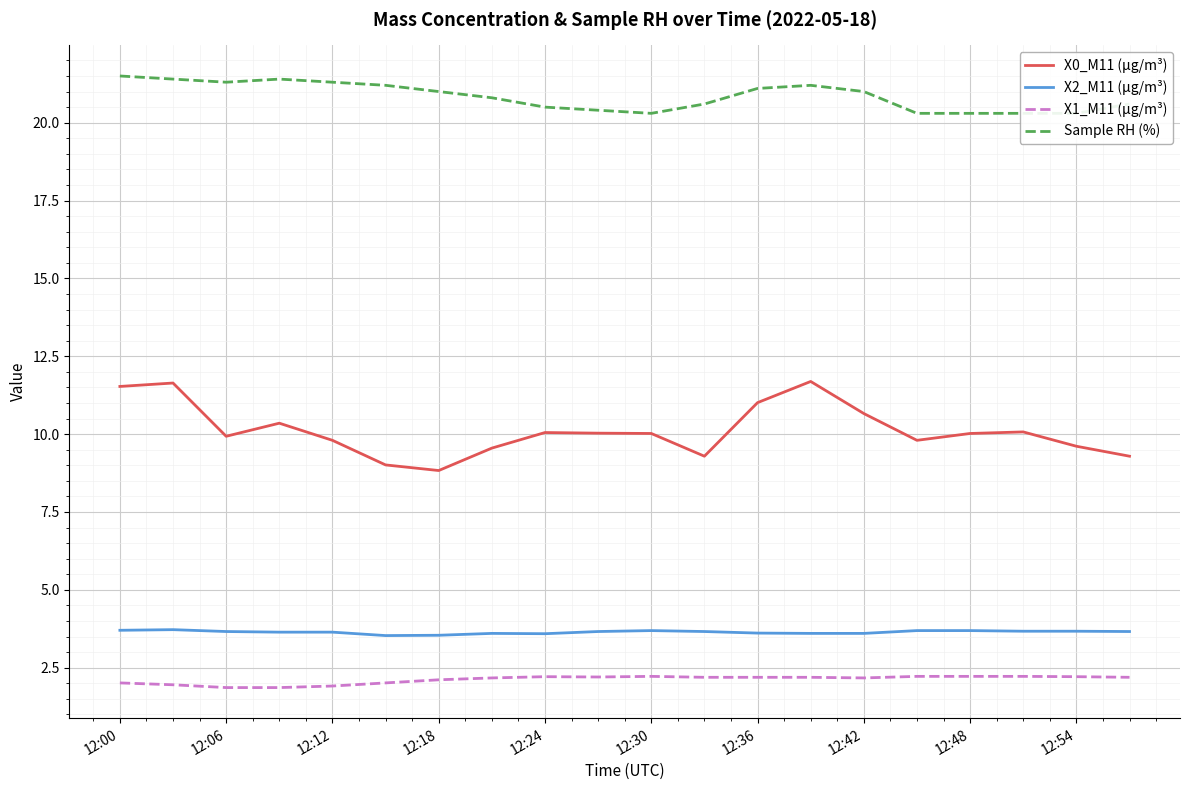

What is the difference between the highest and lowest values at 19?

18.4